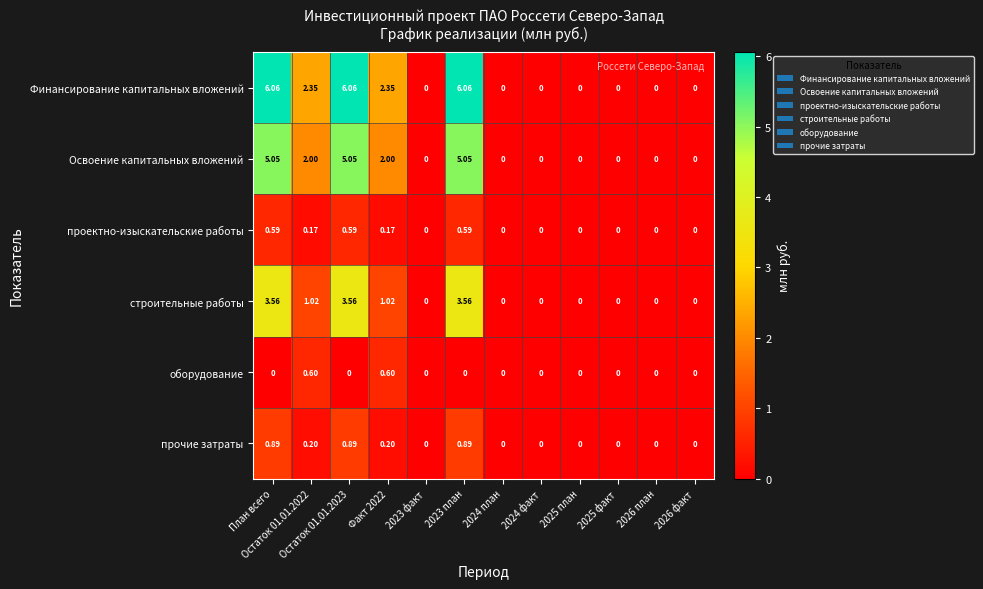

Which series has the largest total across all categories?

Финансирование капитальных вложений